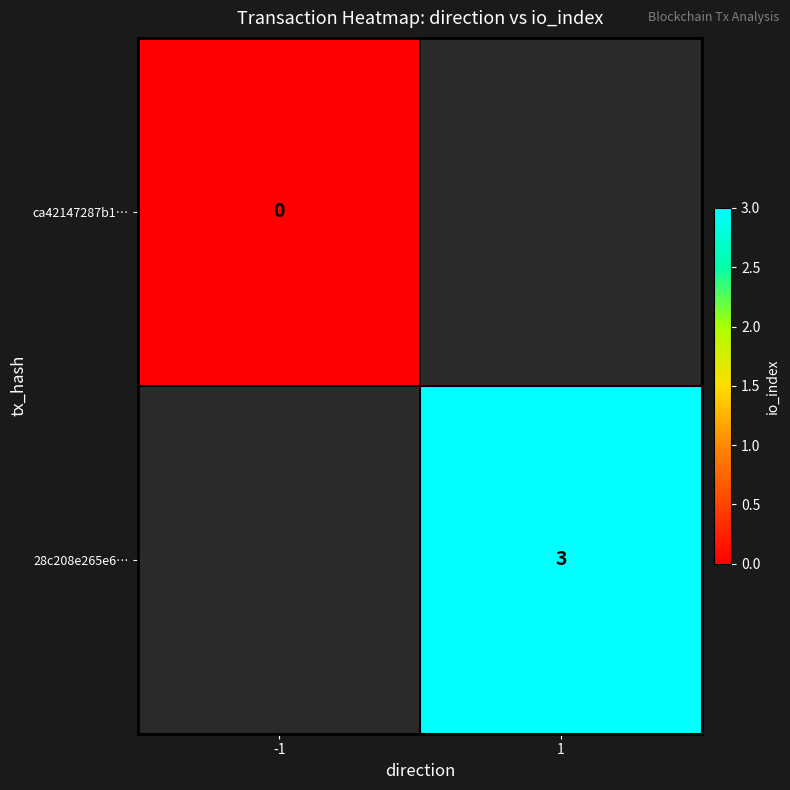

The value of 28c208e265e6… at 1 is 3. True or false?

True